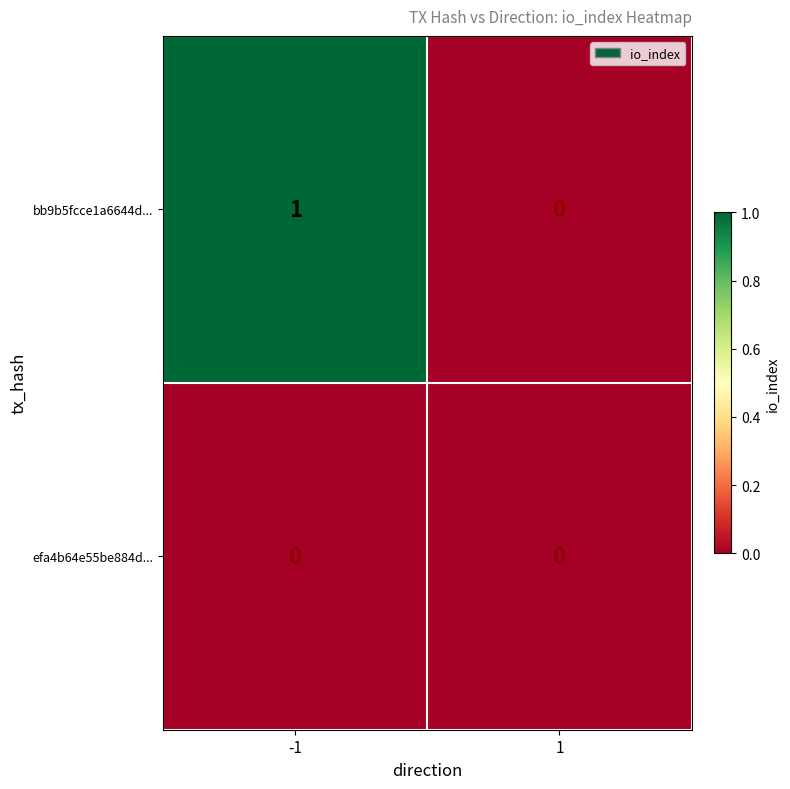

Between -1 and 1, which series saw the biggest shift?

bb9b5fcce1a6644d...